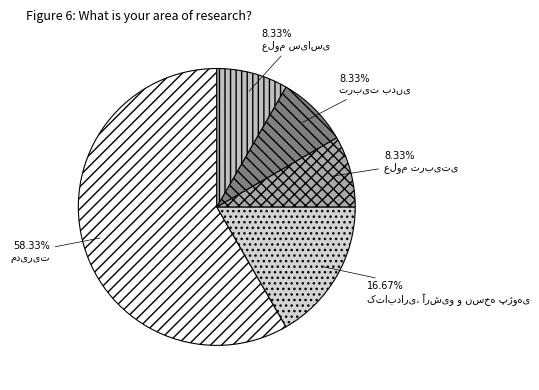

How many segments does this pie chart have?

5